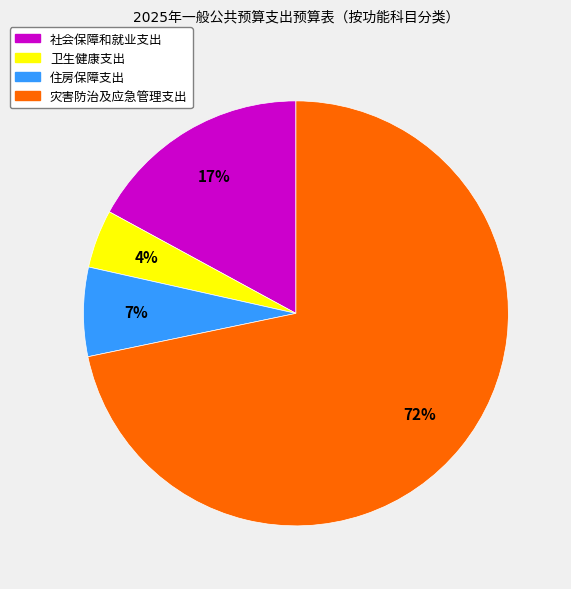

Is there any slice that represents more than half of the pie?

Yes